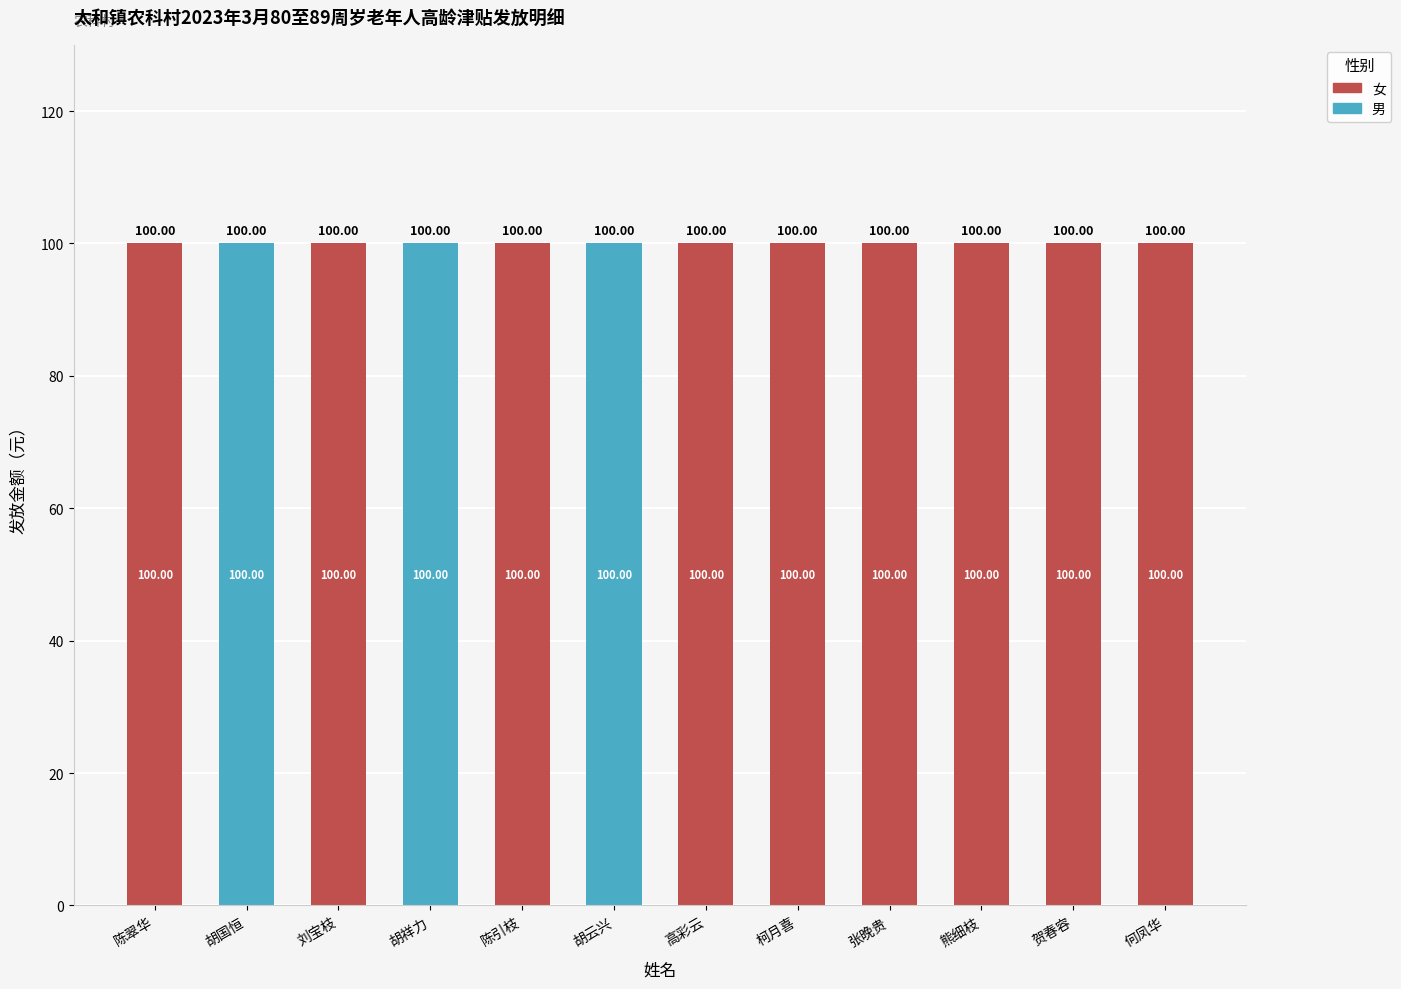

The value of 女 at 陈引枝 is 146. True or false?

False